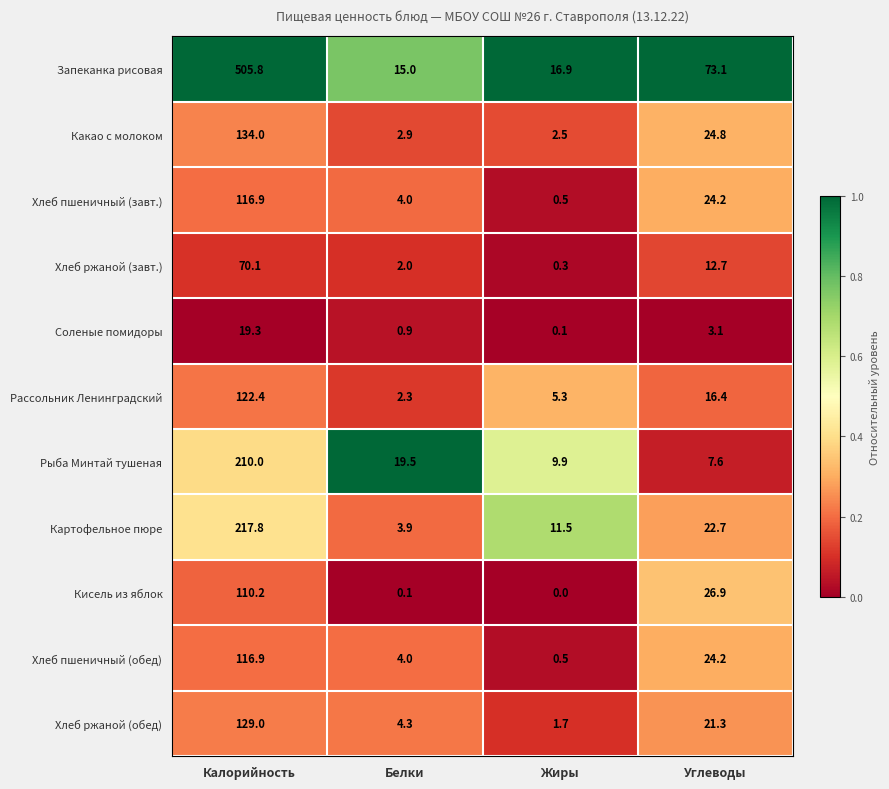

List the labels in order of Хлеб пшеничный (завт.) value, smallest first.

Жиры, Белки, Углеводы, Калорийность